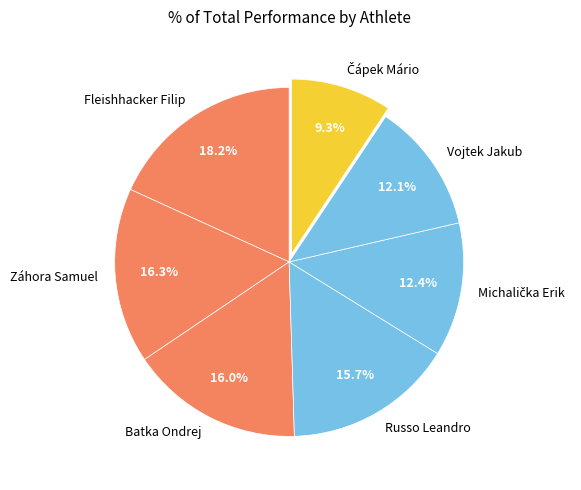

To the nearest percent, what is the combined percentage of Fleishhacker Filip and Russo Leandro?

34%